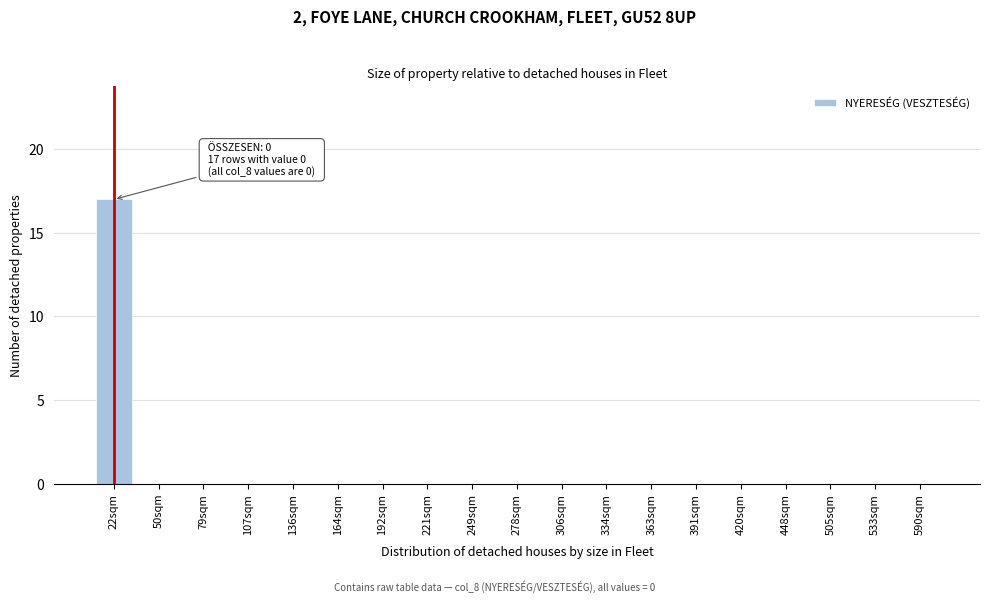

Reading left to right, transcribe all the data shown in this chart.

22sqm=17	50sqm=0	79sqm=0	107sqm=0	136sqm=0	164sqm=0	192sqm=0	221sqm=0	249sqm=0	278sqm=0	306sqm=0	334sqm=0	363sqm=0	391sqm=0	420sqm=0	448sqm=0	505sqm=0	533sqm=0	590sqm=0